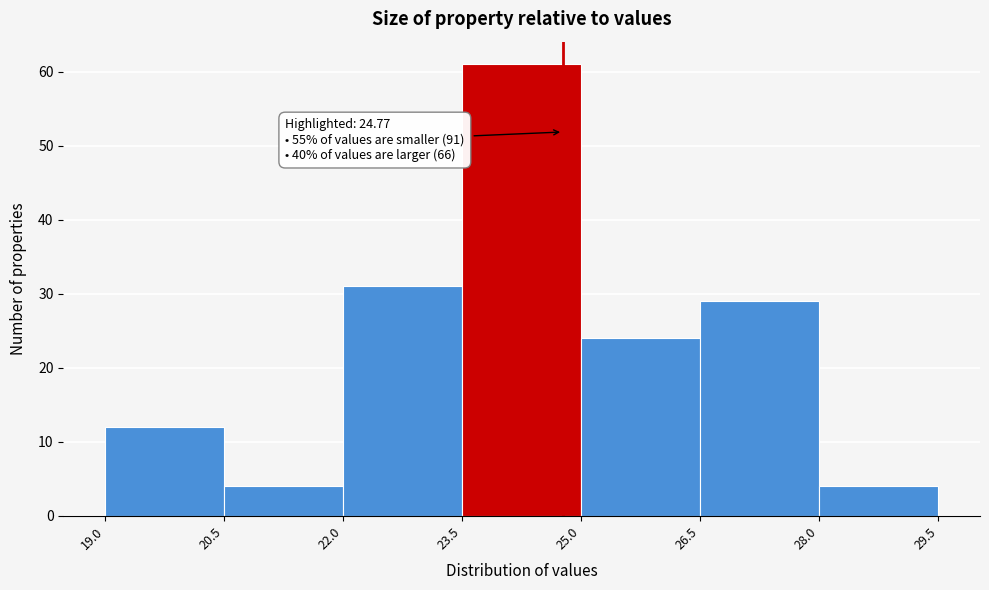

Which range on the x-axis has the tallest bar?

23.5 to 25.0